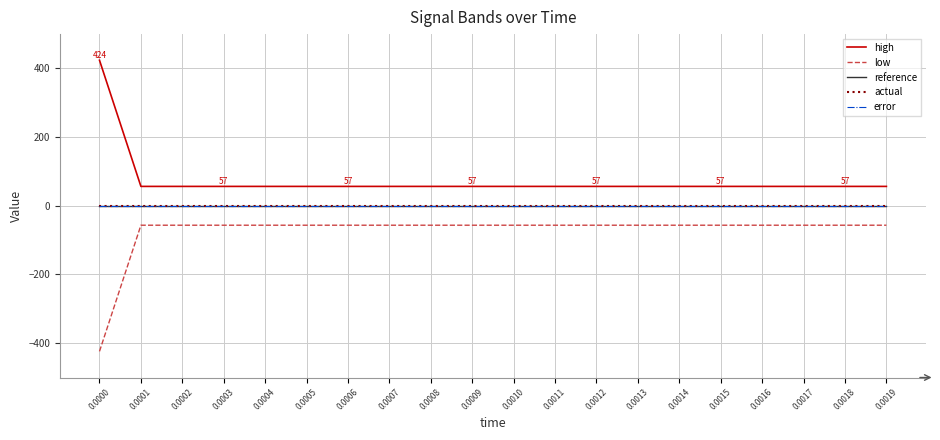

Where is high nearest to the value 240?

0.0001